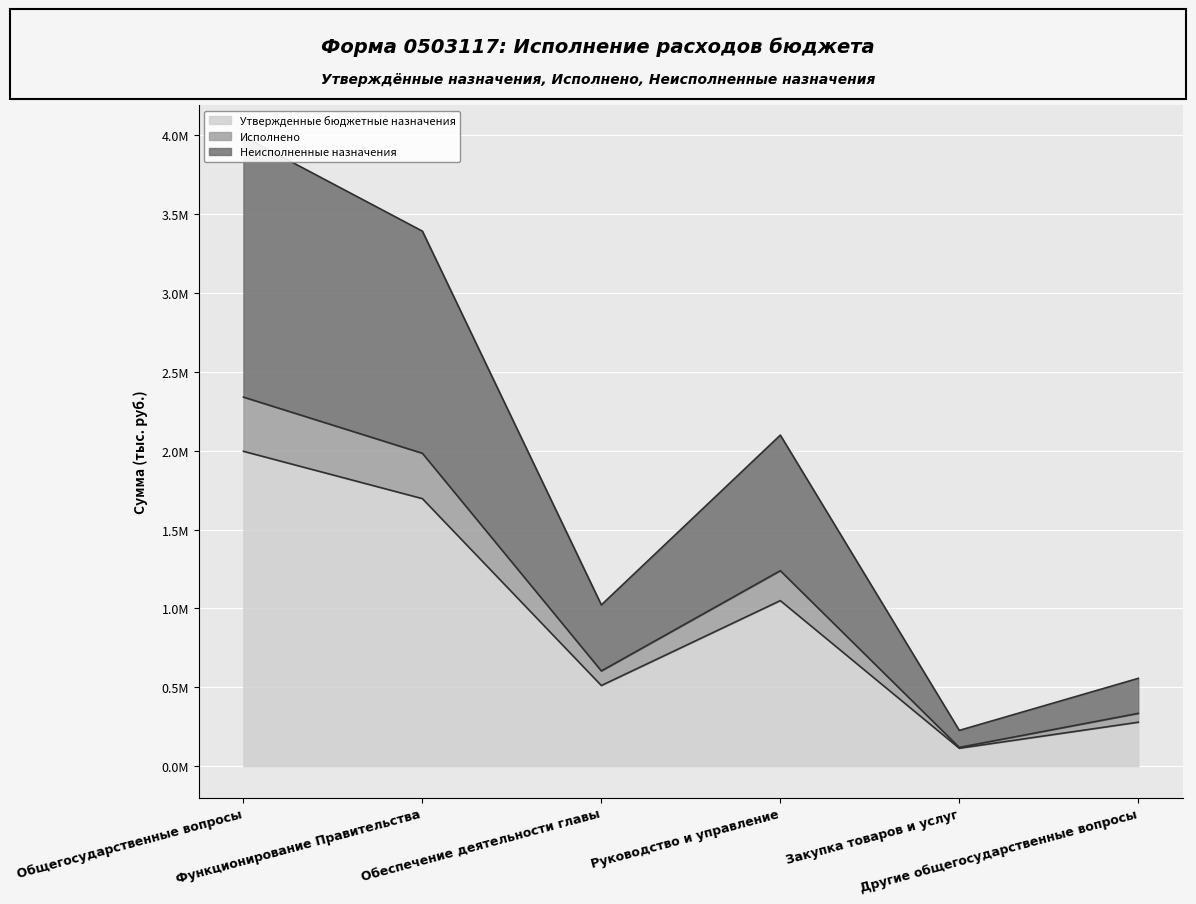

True or false: Утвержденные бюджетные назначения and Исполнено intersect in this chart.

False